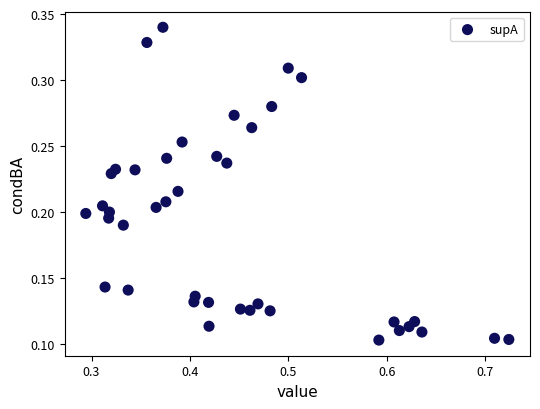

What is the range of X values (max minus min)?

0.4